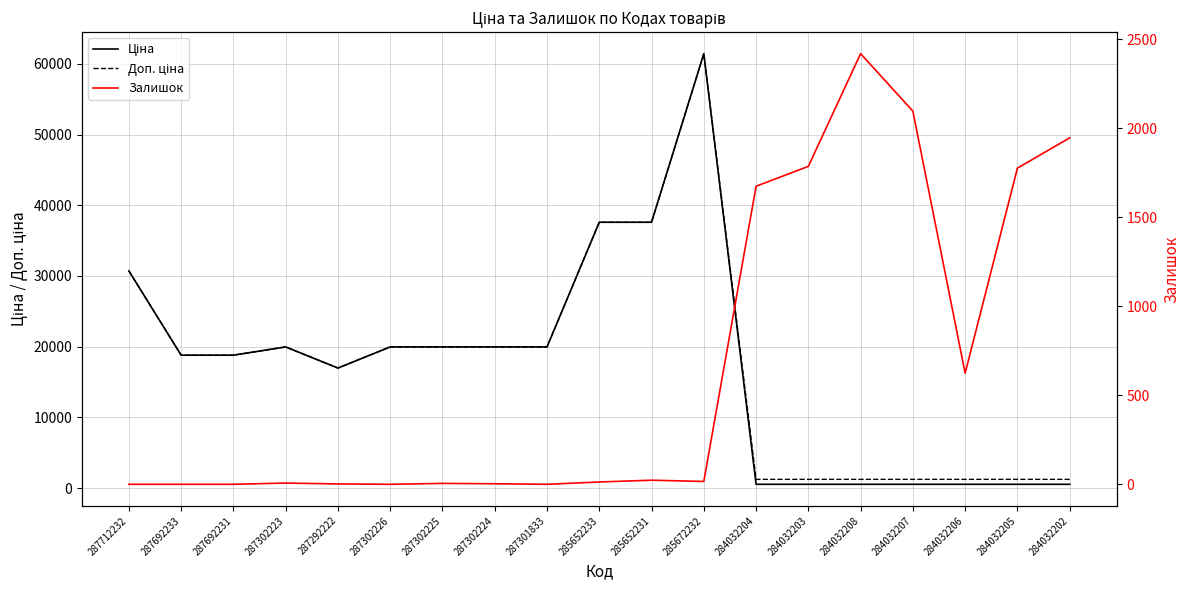

Where is the first local minimum for Ціна?

287292222